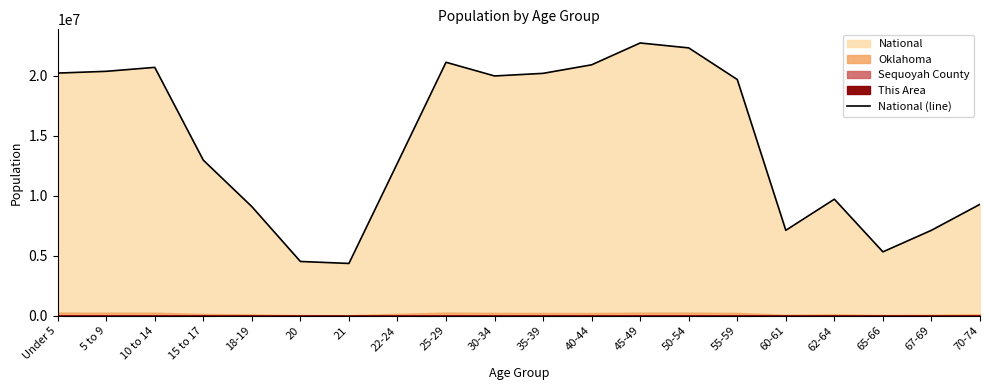

What is the change in value from 25-29 to 70-74?

-11823683